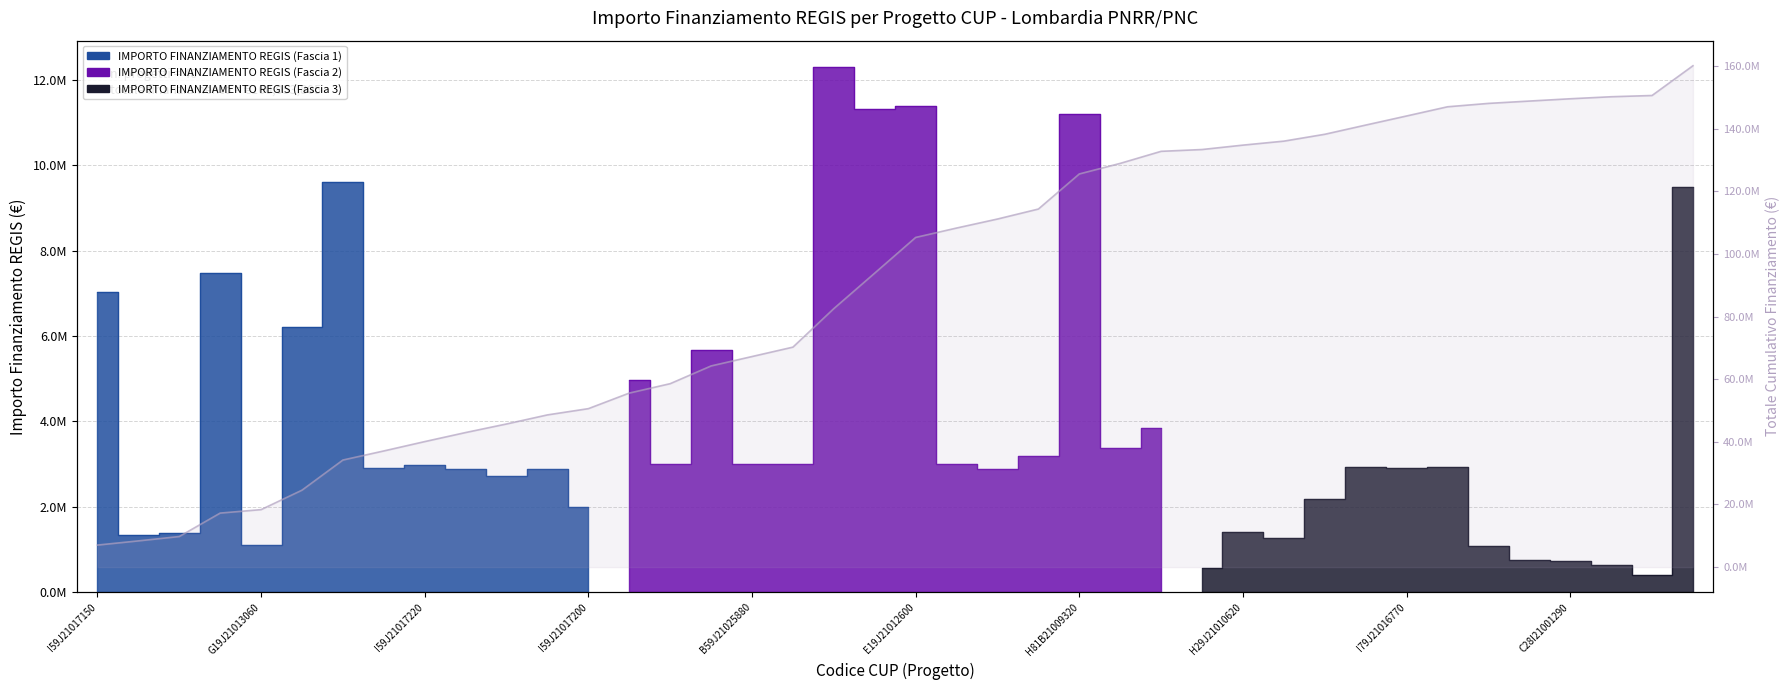

How many lines are shown in the chart?

1